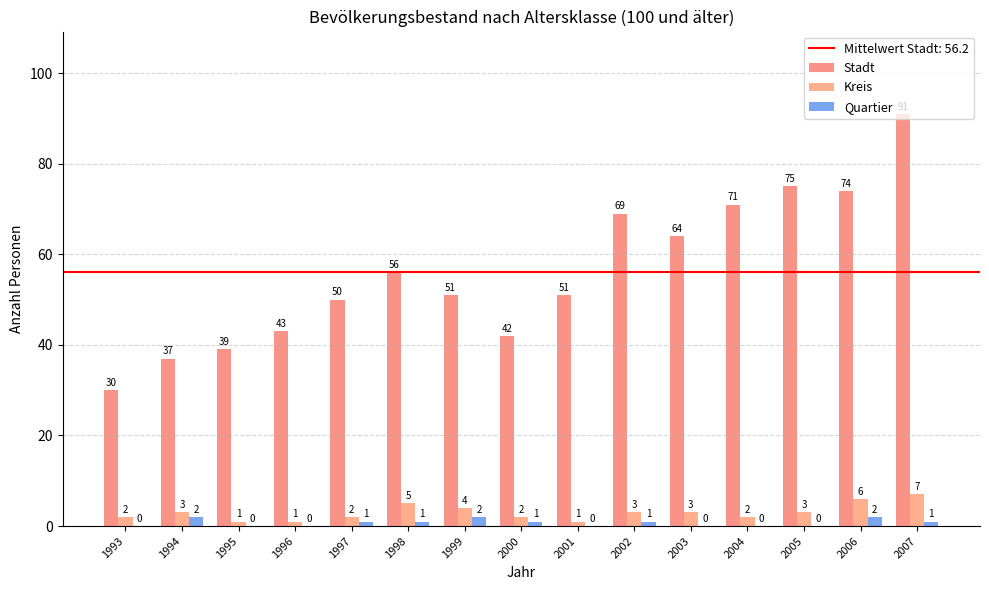

What is the average value of the Stadt series?

56